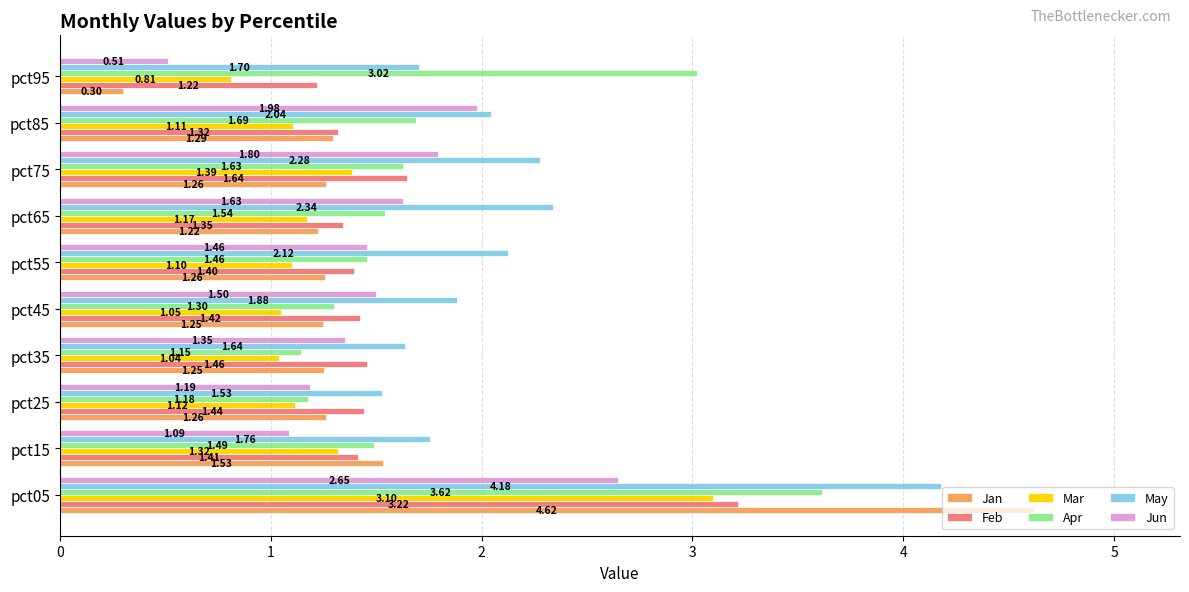

What is the difference between the second highest and second lowest values in the Jun series?

0.9